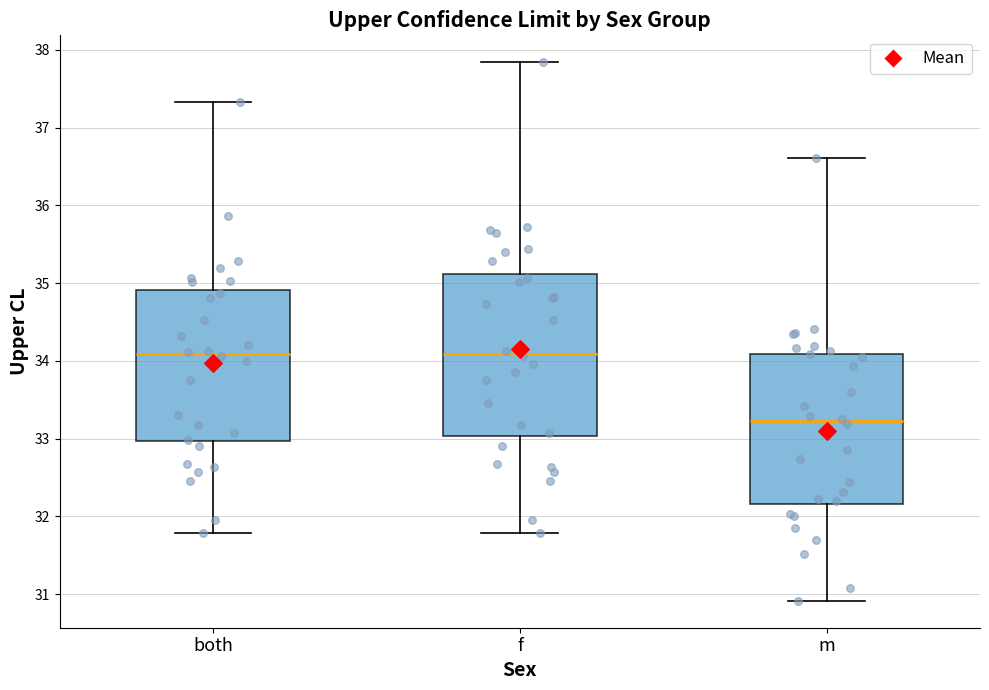

Reading left to right, read every box against the y-axis: the position of its median line, the range the box covers, and the ends of its whiskers. The values are not printed on the chart, so give them approximately, as read against the axis.

both: median 34.1, box 33.0 to 34.9, whiskers 31.8 to 37.3
f: median 34.1, box 33.0 to 35.1, whiskers 31.8 to 37.8
m: median 33.2, box 32.2 to 34.1, whiskers 30.9 to 36.6